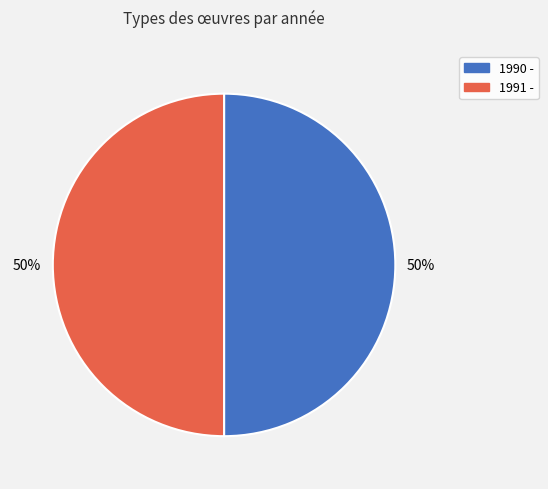

How many segments does this pie chart have?

2